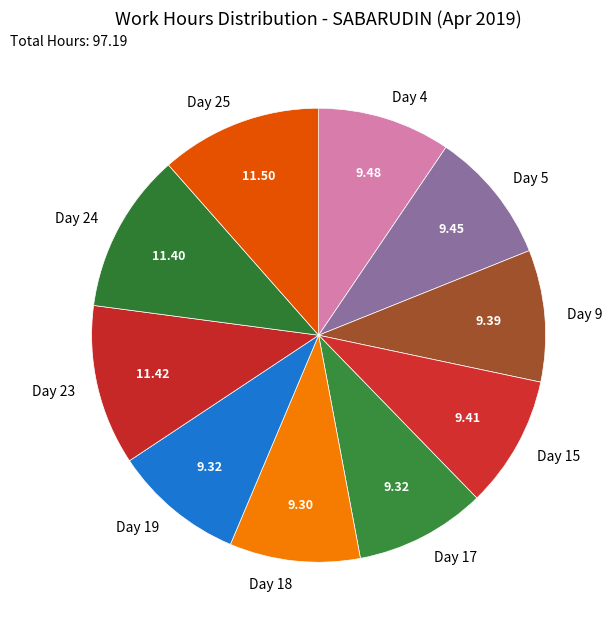

Does Day 23 represent more than half of the total?

No